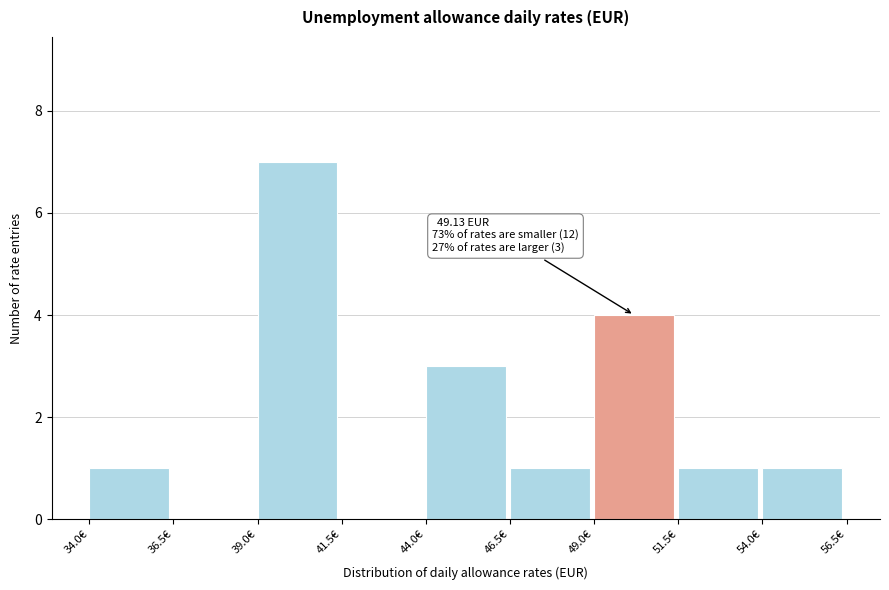

Which range on the x-axis has the tallest bar?

39.0 to 41.5